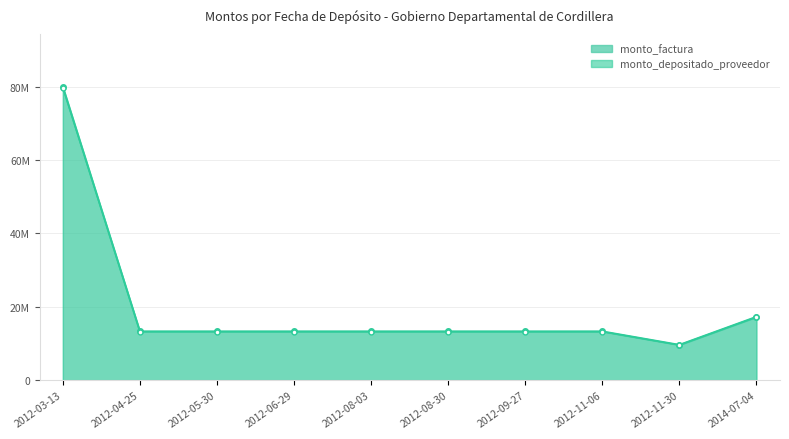

True or false: monto_factura and monto_depositado_proveedor intersect in this chart.

False